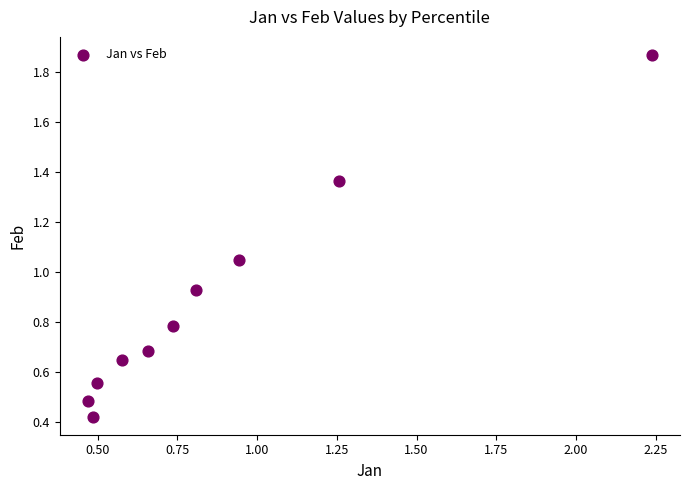

What is the range of X values (max minus min)?

1.8